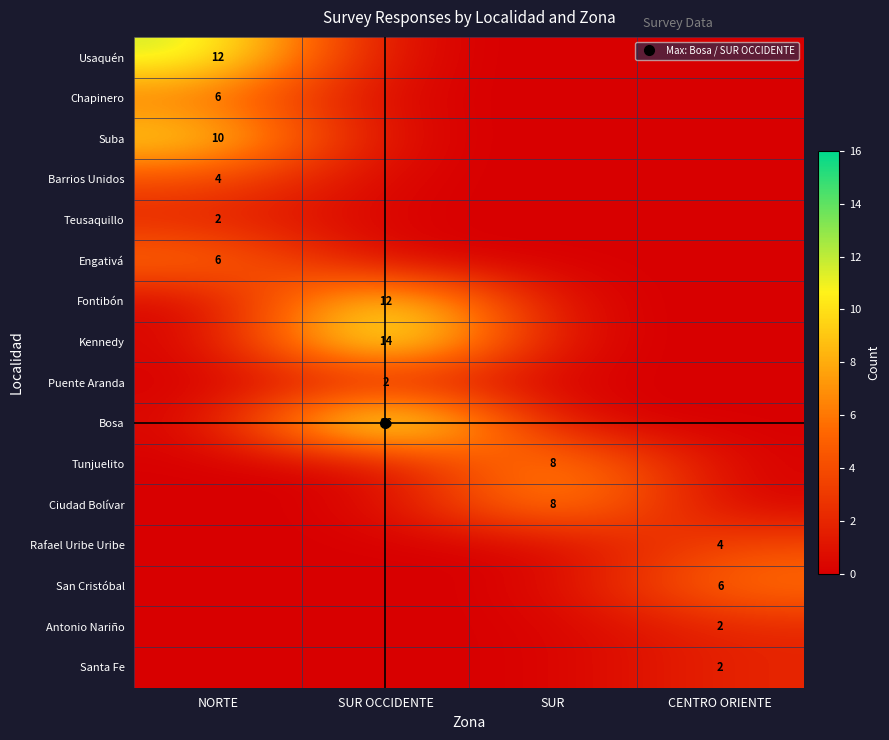

Which series has the largest range (max minus min)?

Bosa